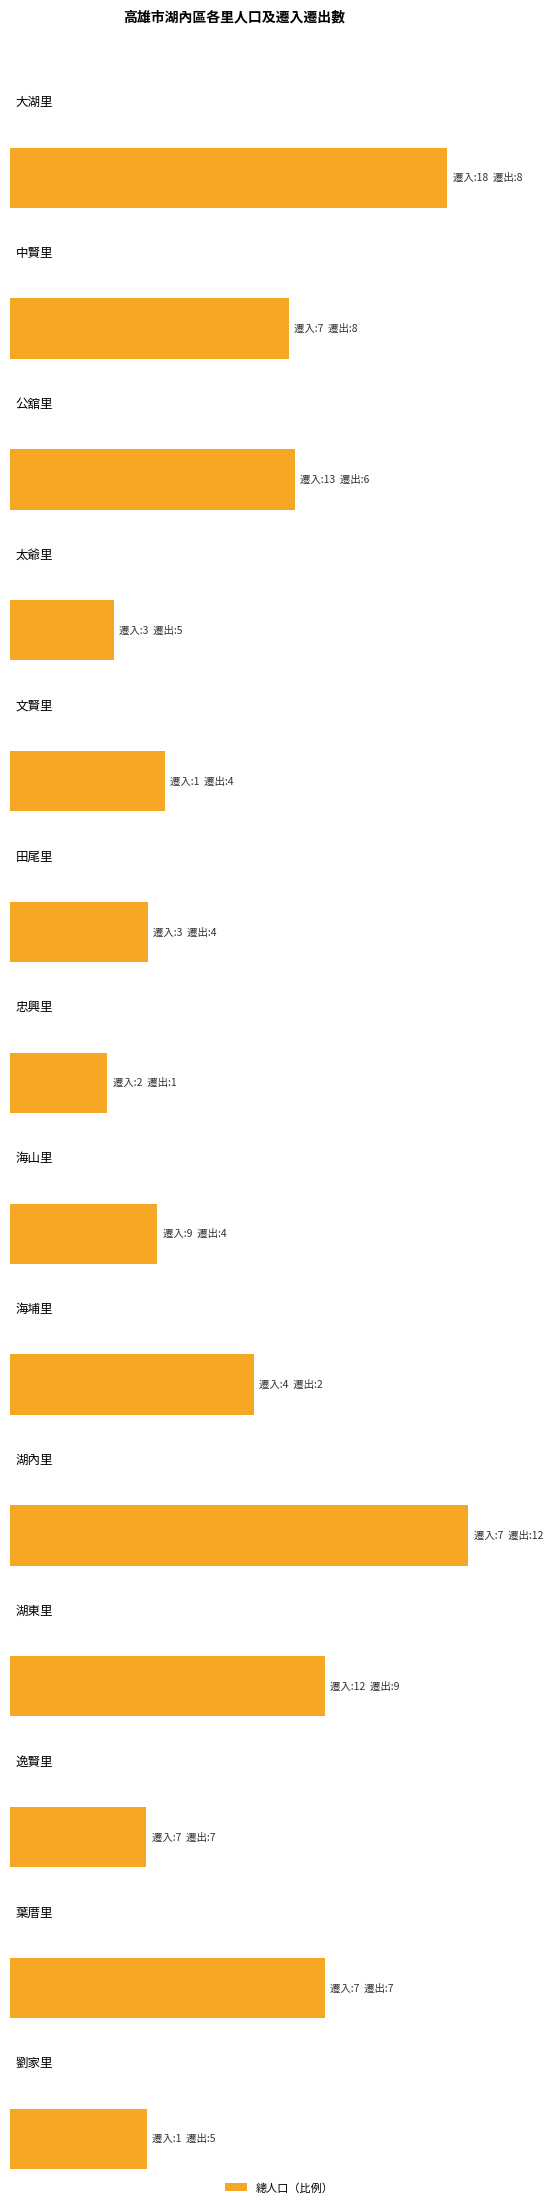

What is the value of the 遷出數 bar at the 14th from the left?

5